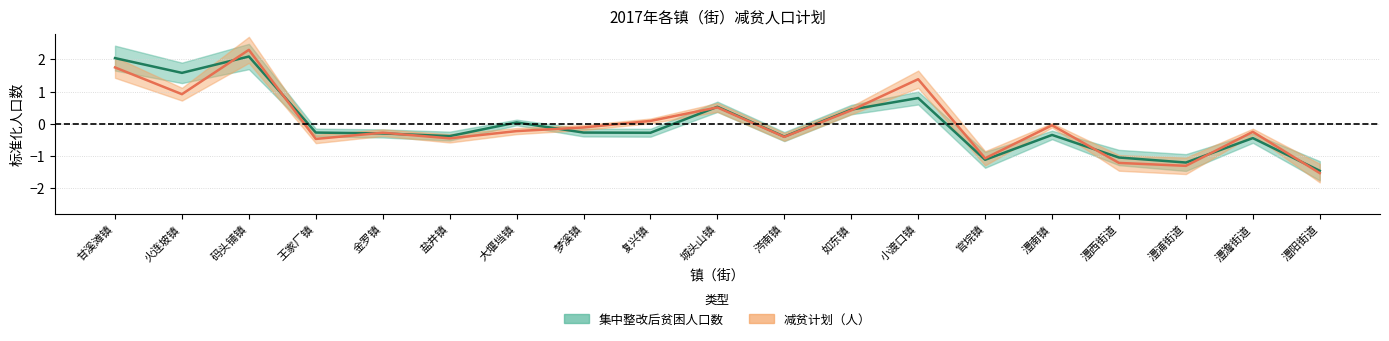

How many lines are shown in the chart?

2